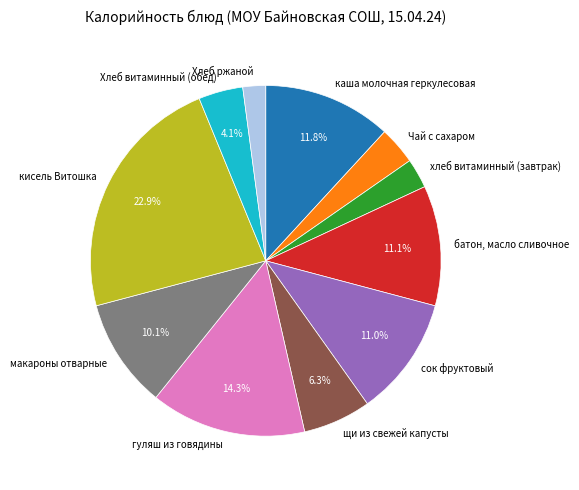

Combined, do хлеб витаминный (завтрак) and гуляш из говядины account for over 50%?

No